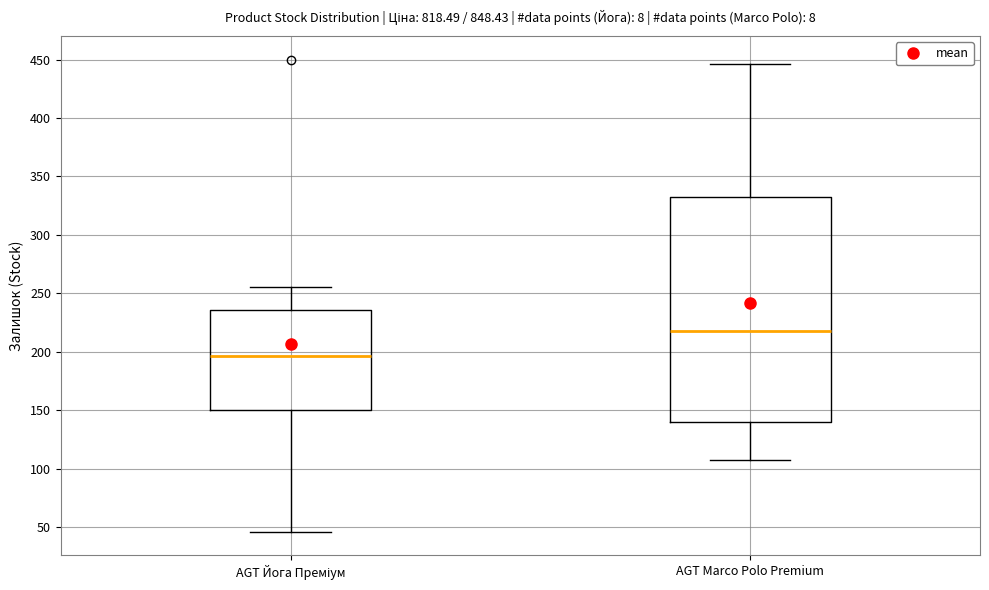

Which box's median line is the highest?

AGT Marco Polo Premium